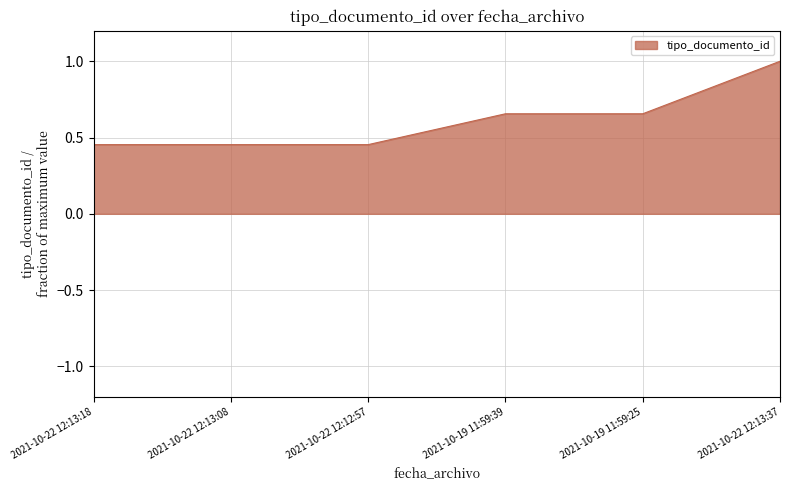

Which has a higher value, 2021-10-22 12:12:57 or 2021-10-19 11:59:25?

2021-10-19 11:59:25